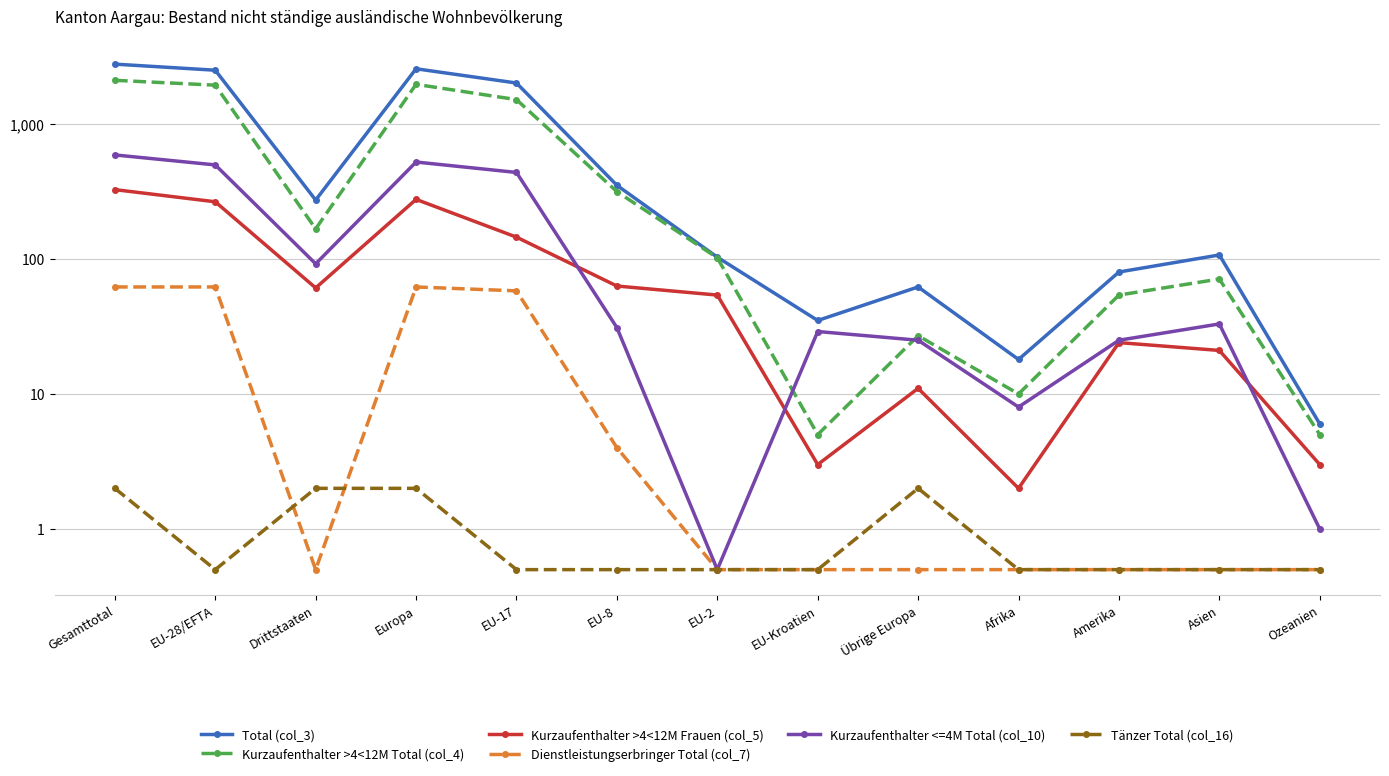

True or false: Kurzaufenthalter >4<12M Frauen (col_5) and Total (col_3) cross at least once.

False